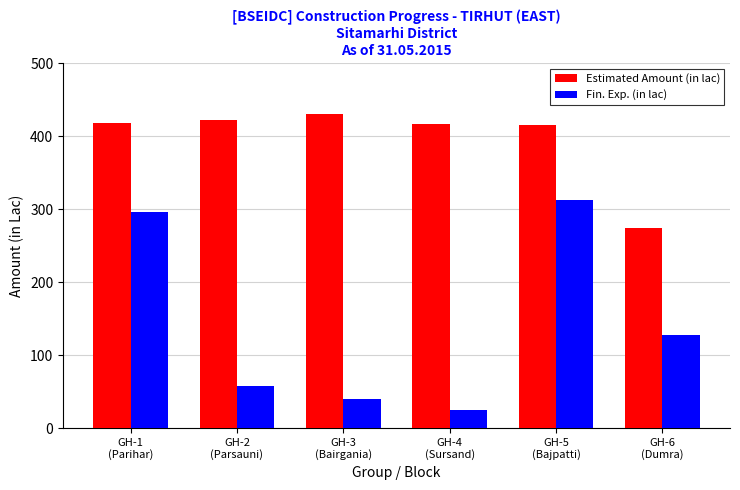

What is the difference between the second highest and minimum values in the Fin. Exp. (in lac) series?

271.1